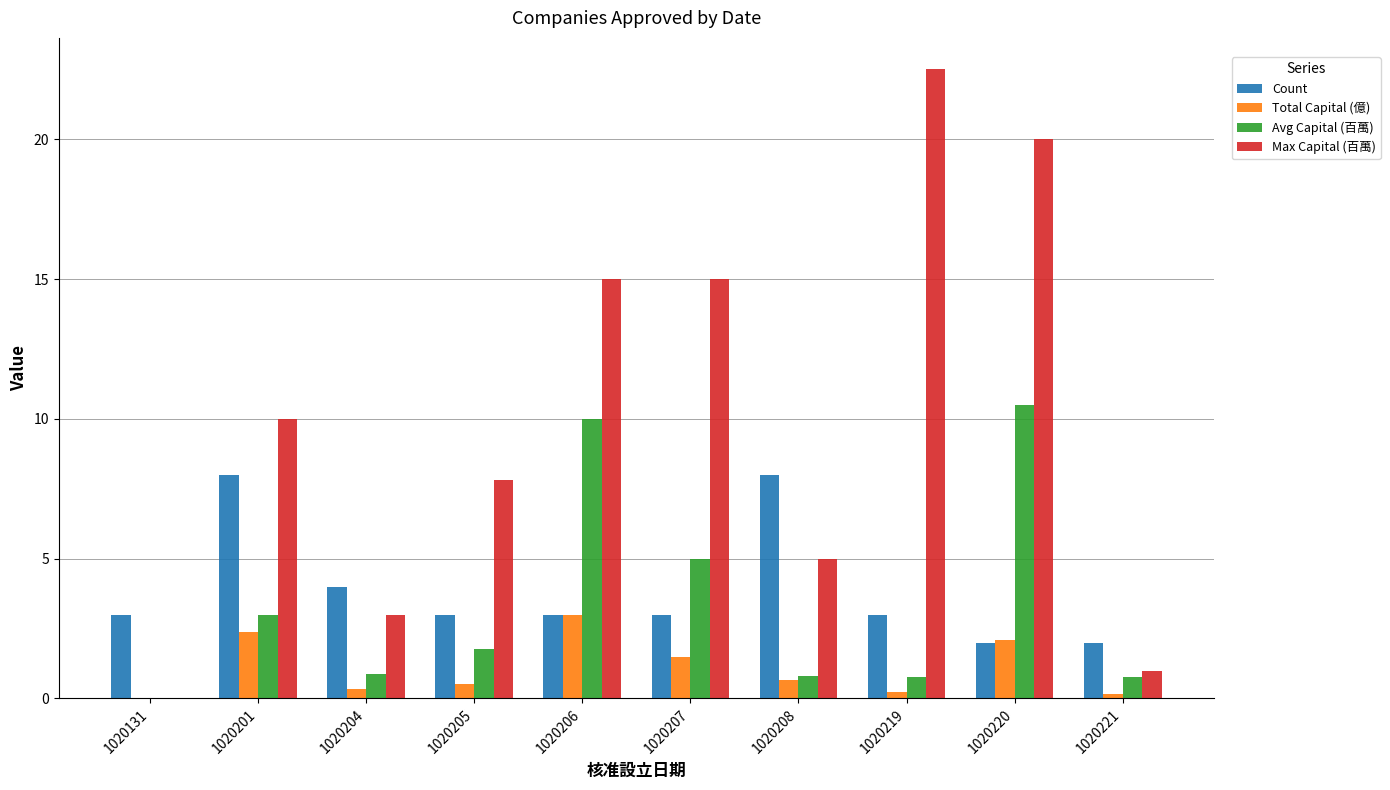

Between 1020131 and 1020206, which series saw the biggest shift?

Max Capital (百萬)